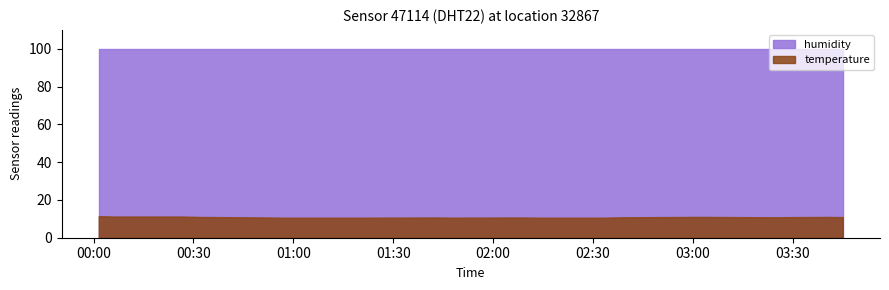

Is the value of humidity at 03:00 greater than the value of temperature at 05:00?

Yes